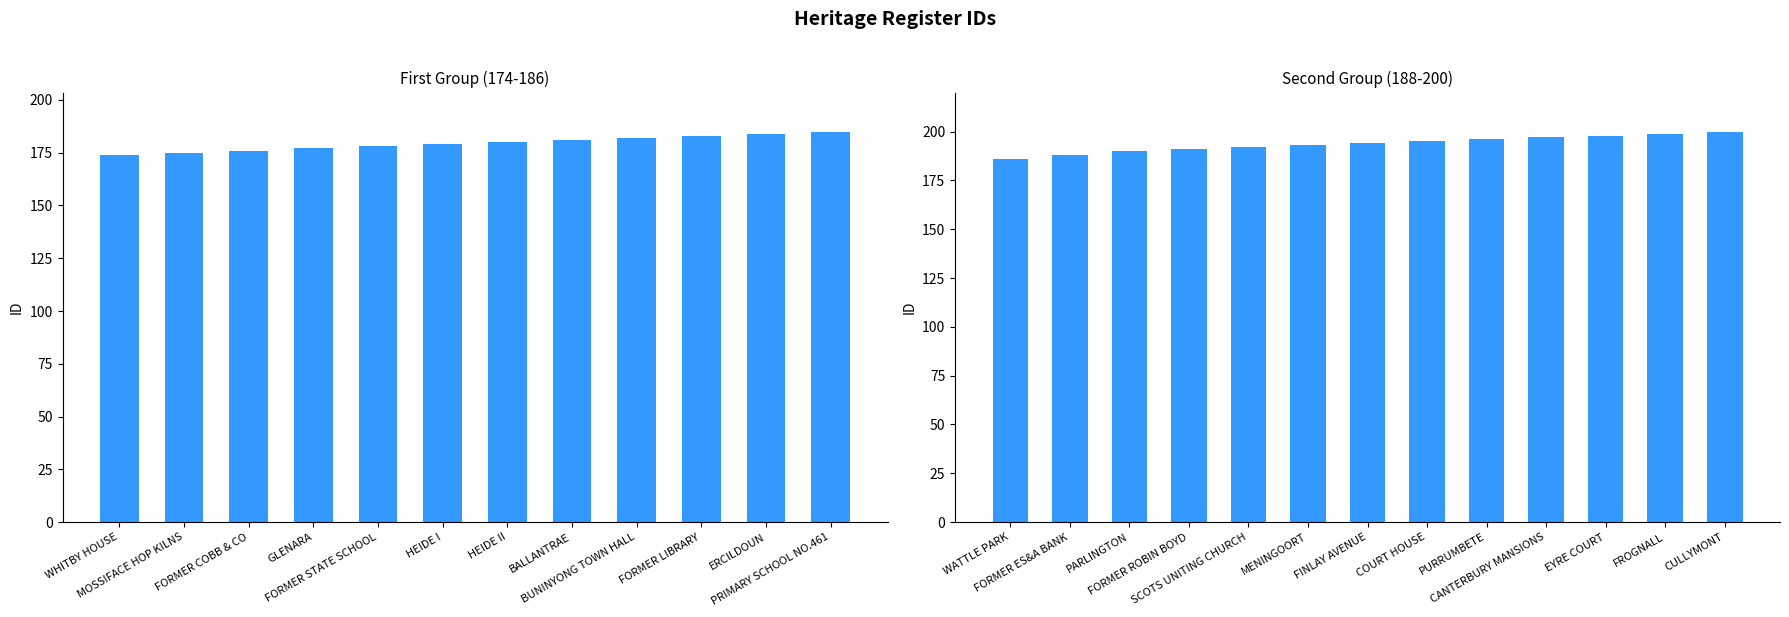

What is the average value?

194